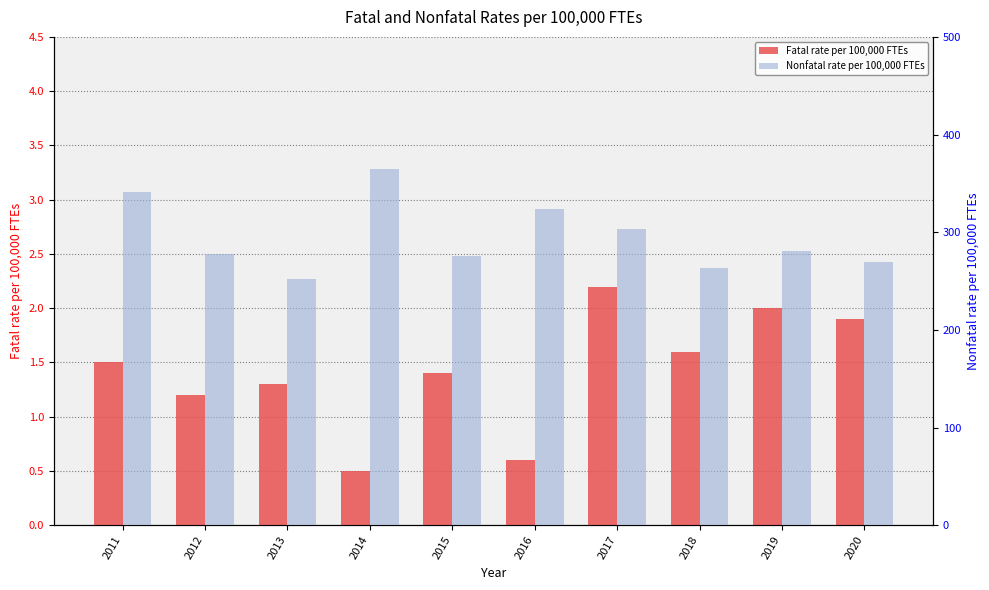

Are the bars grouped side by side (vs. stacked)?

Yes